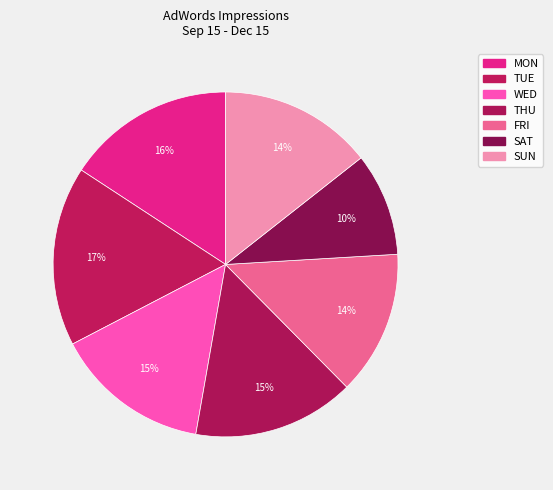

To the nearest percent, what portion does SUN represent?

14%